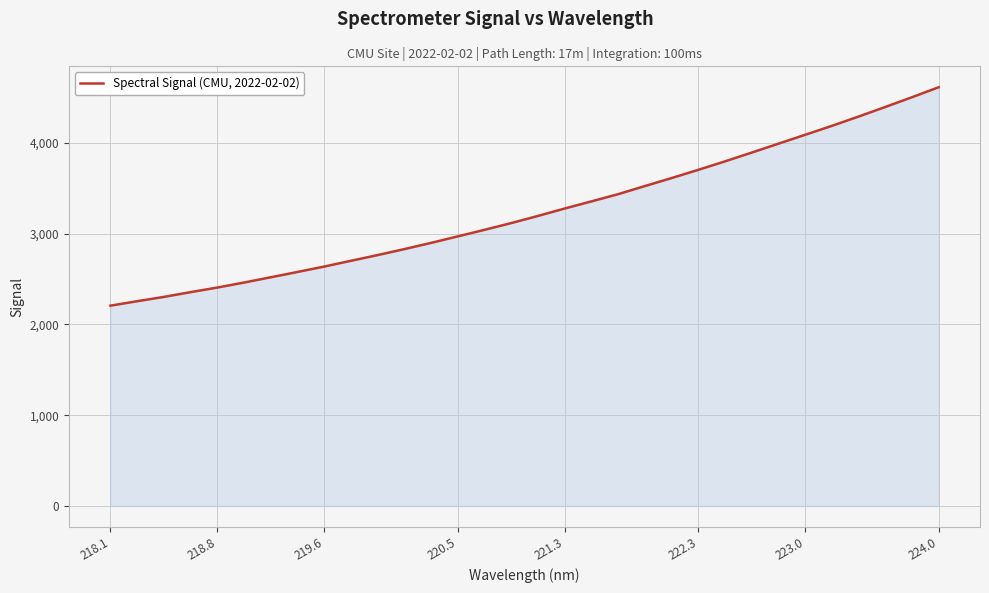

What is the maximum value shown in the chart?

4615.1